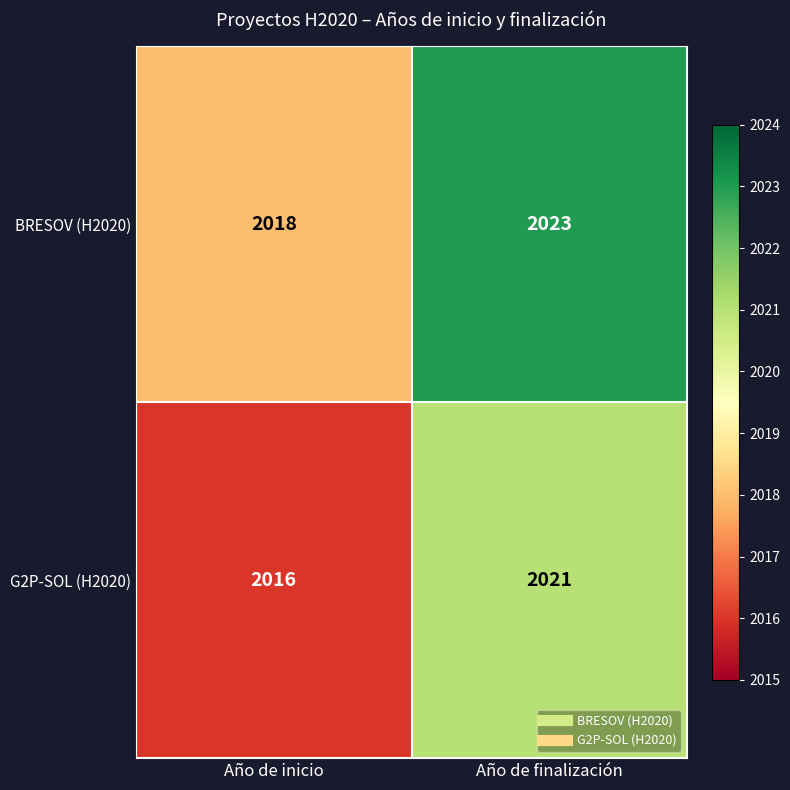

At how many categories does at least one series exceed 2022?

1